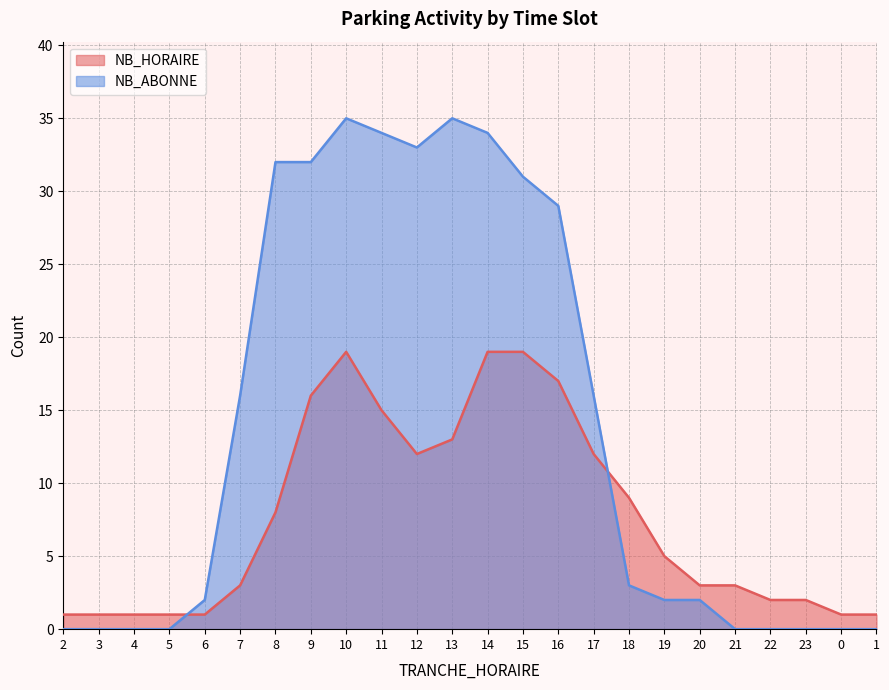

Rank the series by their maximum value, from lowest to highest.

NB_HORAIRE, NB_ABONNE